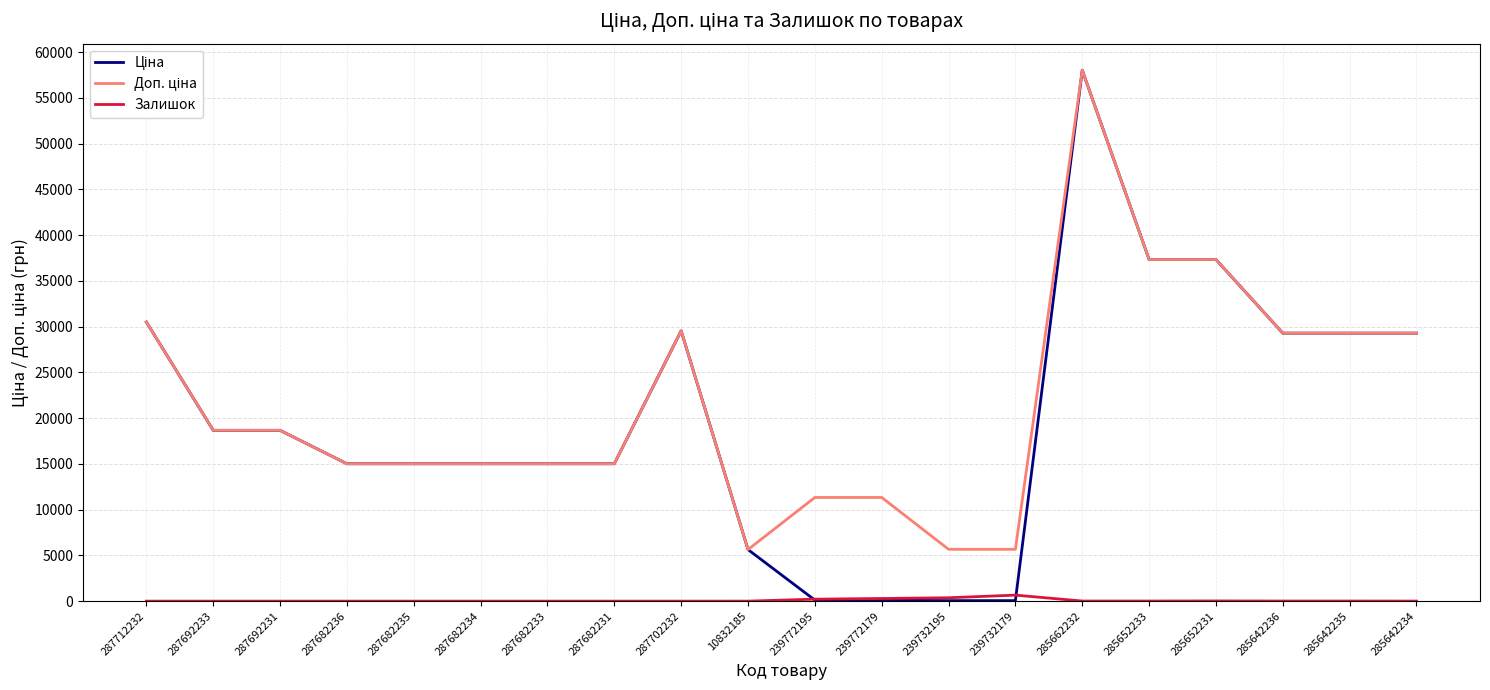

Which label corresponds to the largest value in the chart?

285662232